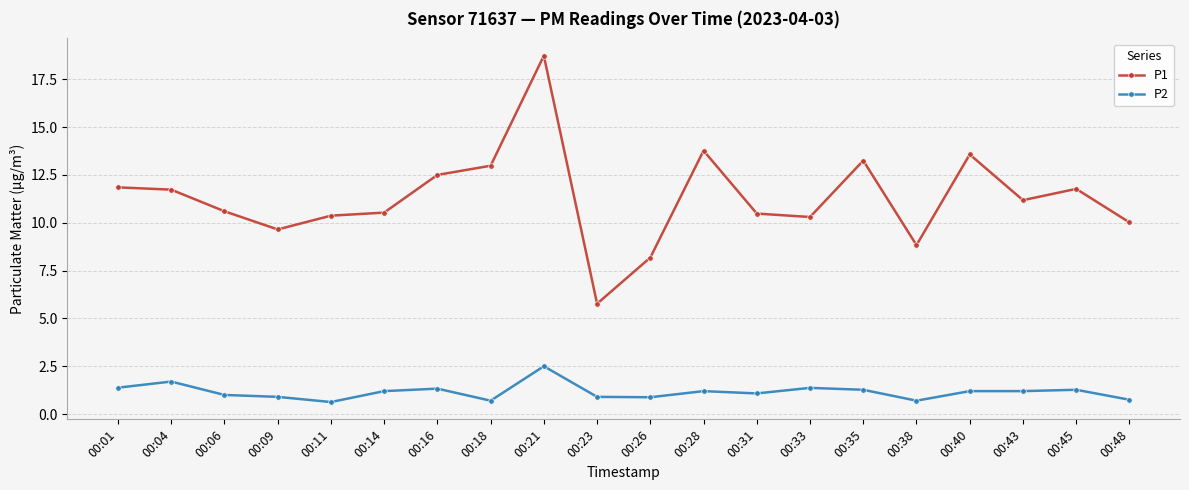

What is the total value across all series at 00:38?

9.5